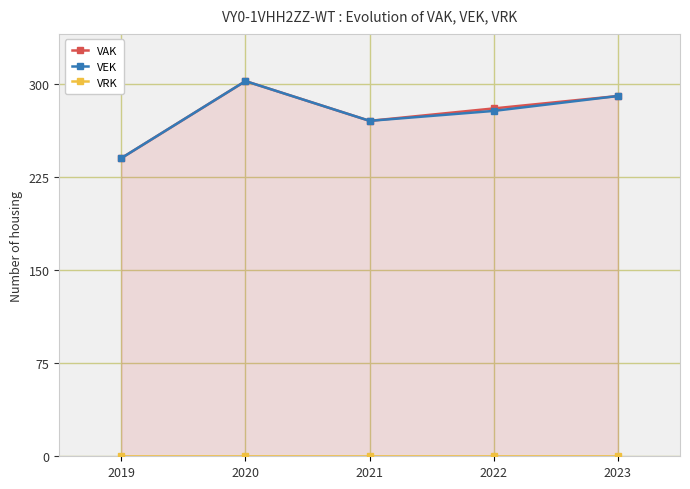

How many lines are shown in the chart?

3